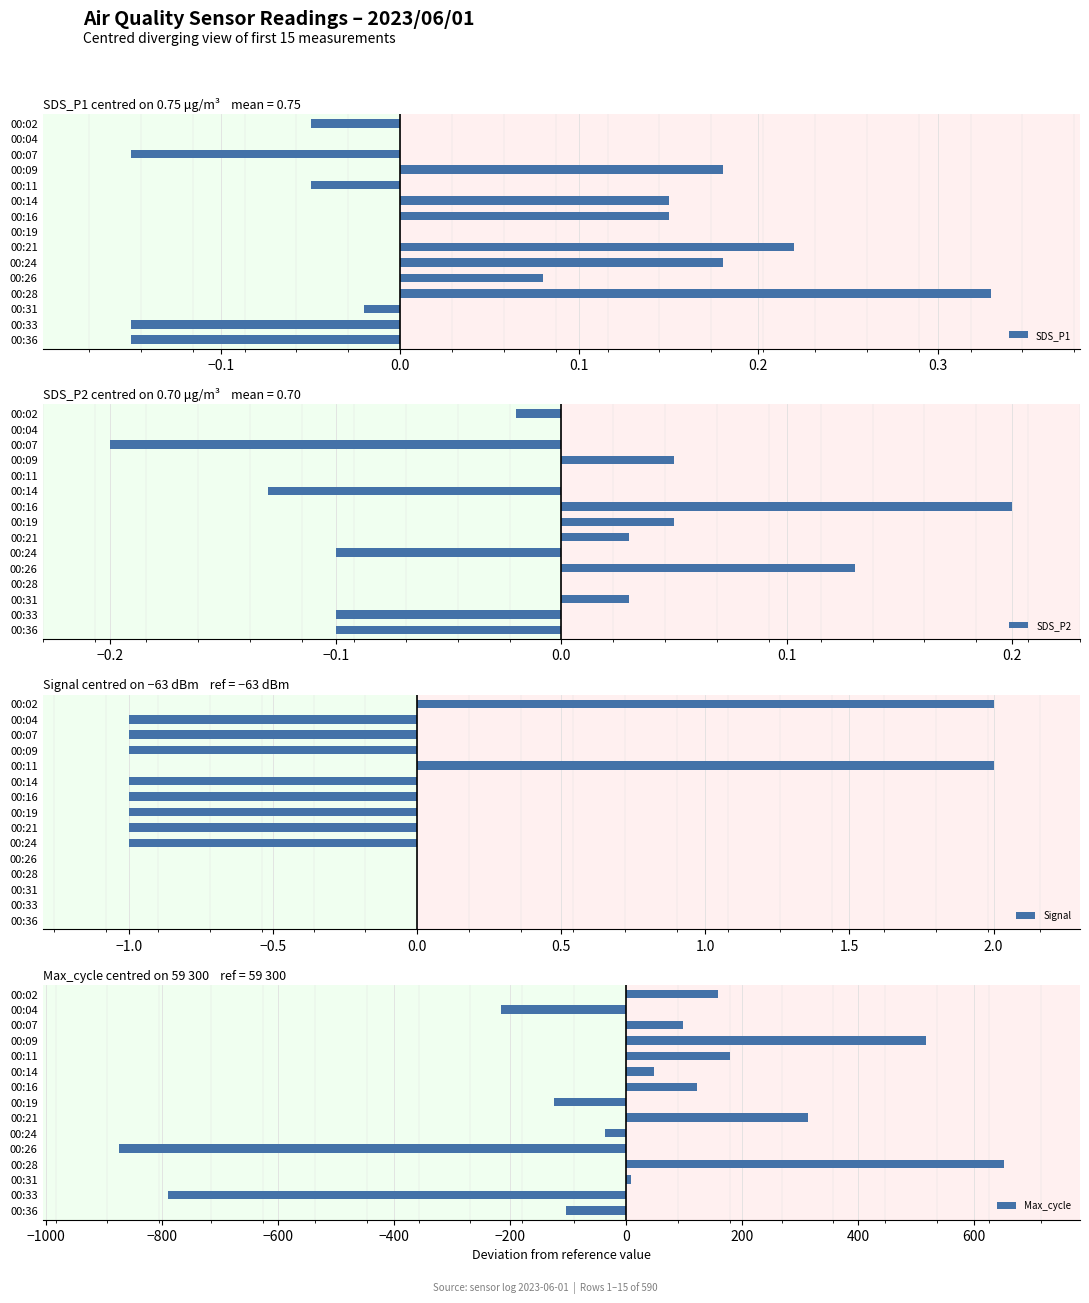

The value of SDS_P1 at 00:19 is 0.3. True or false?

False